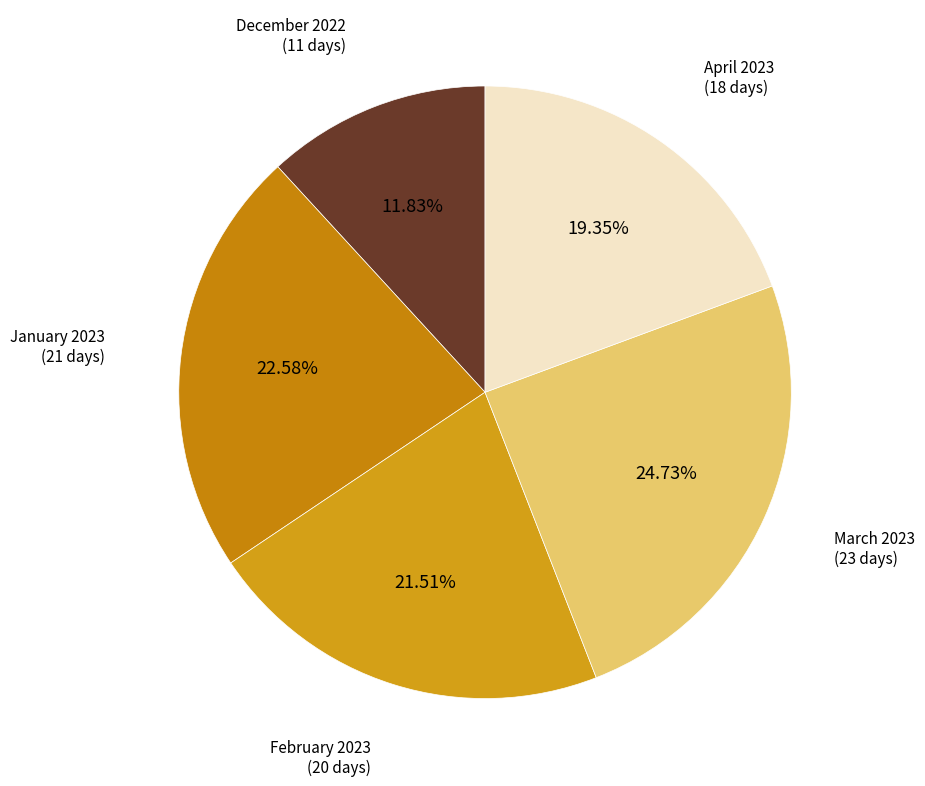

Between December 2022 and April 2023, which is larger?

April 2023